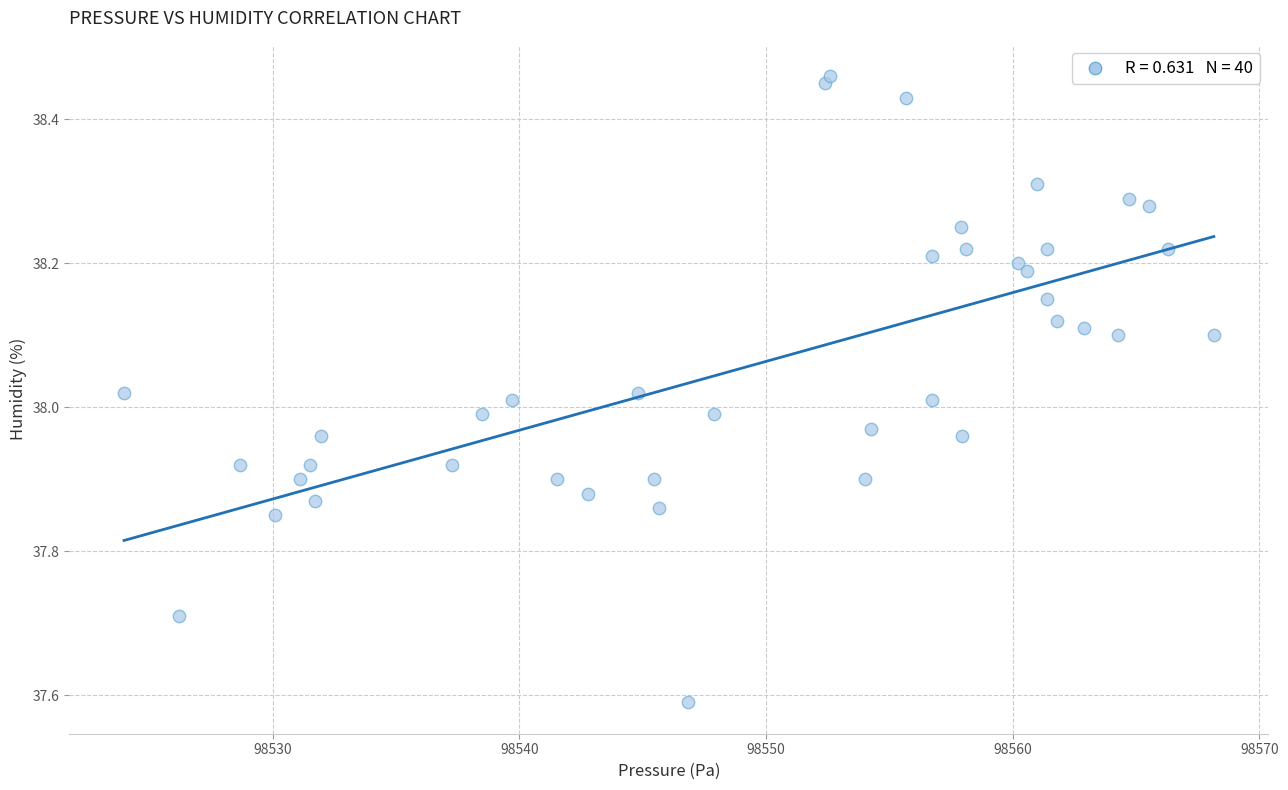

What is the range of X values (max minus min)?

44.2